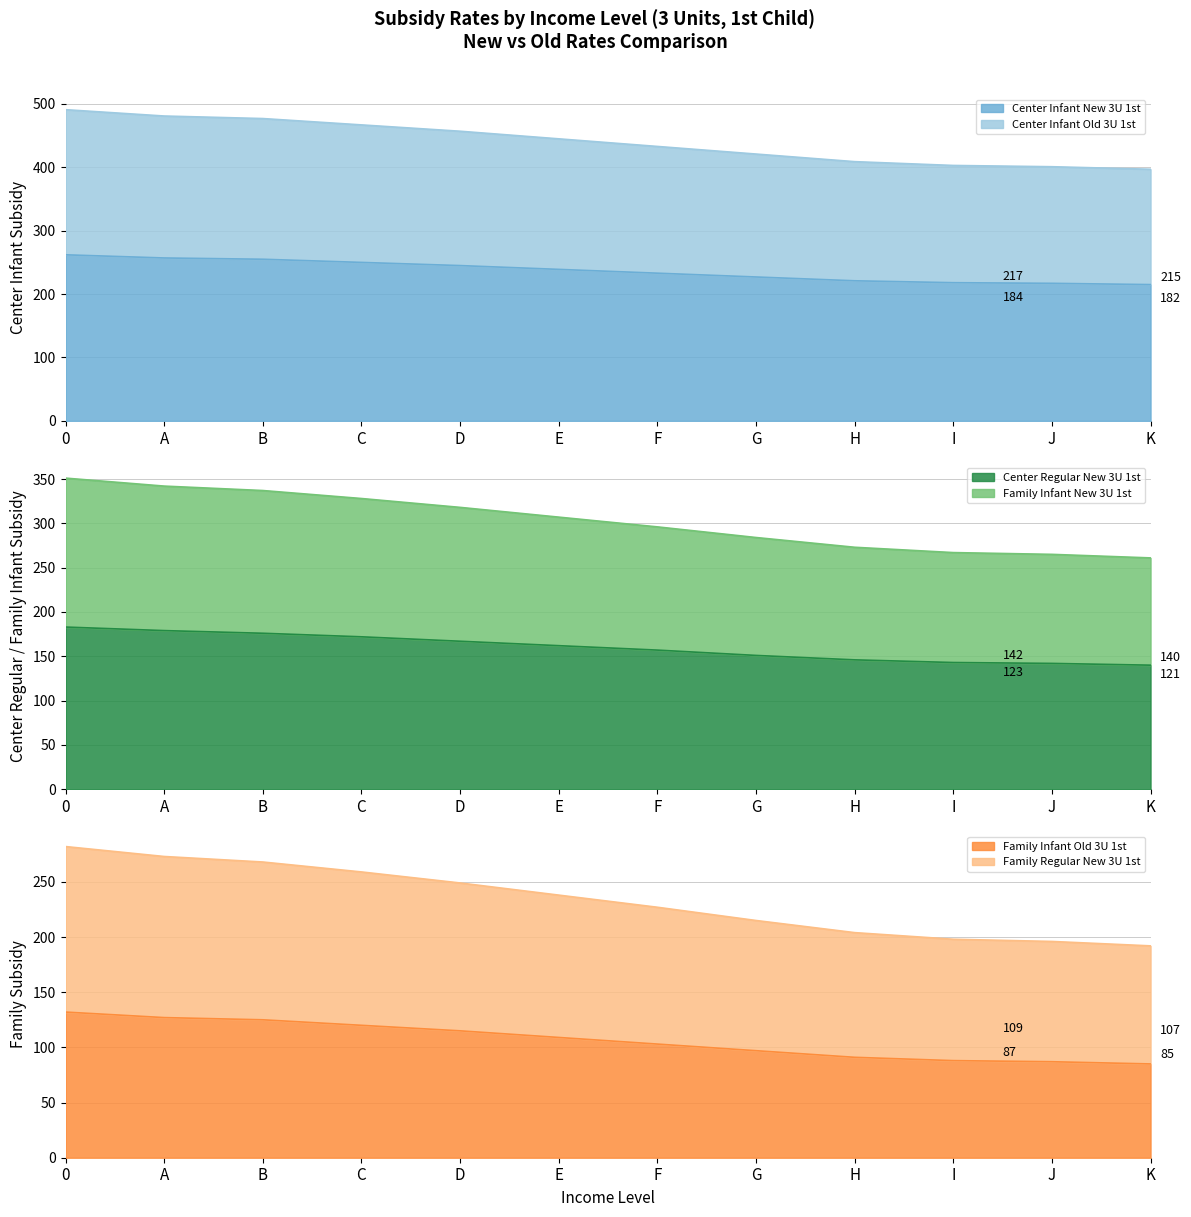

What is the lowest value of the Center Infant New 3U 1st series?

215